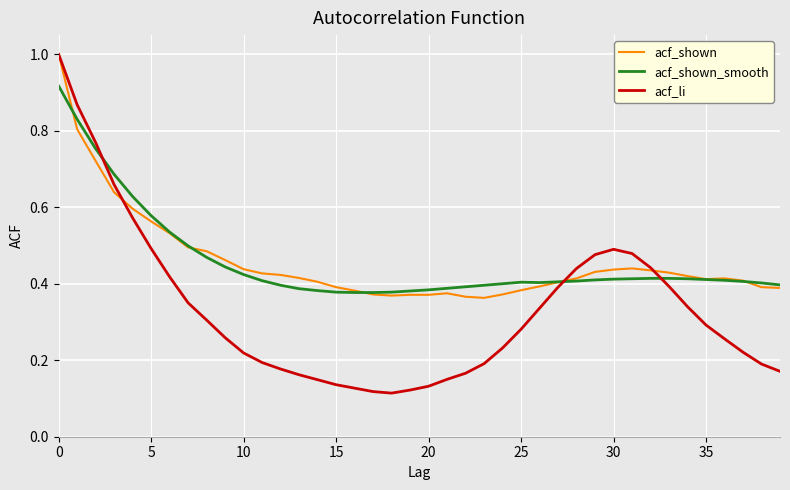

What is the maximum value shown in the chart?

1.0